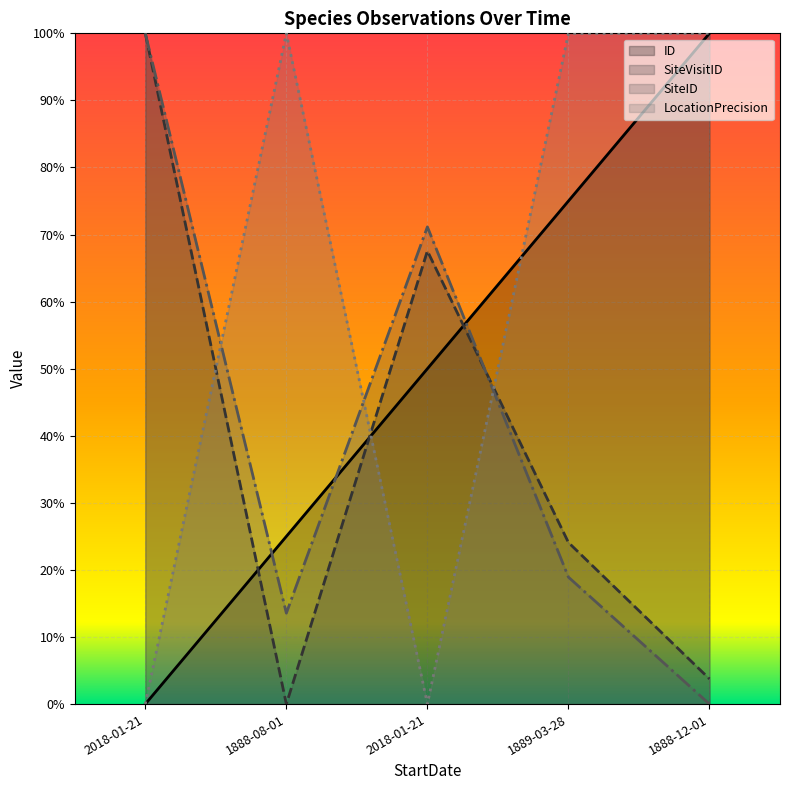

What is the difference between the highest and lowest values at 1888-12-01?

1.0